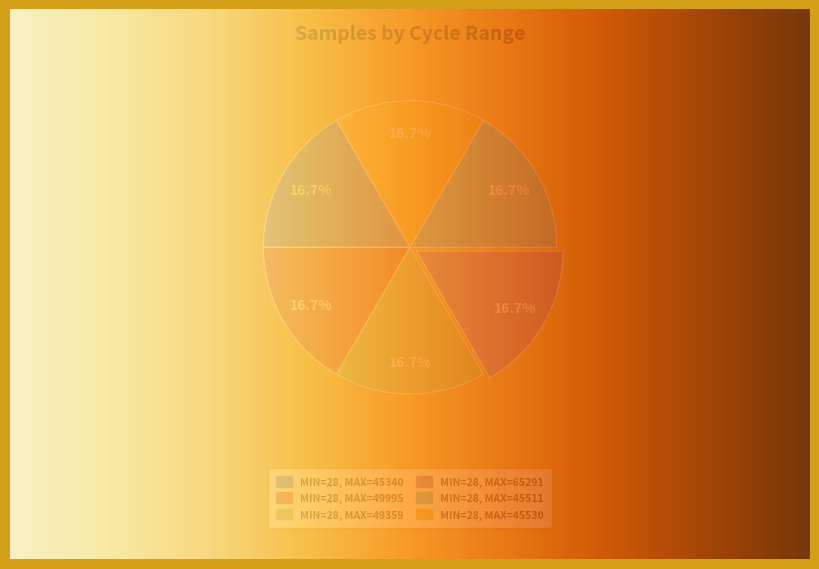

Does 28-45511 account for over 50% of the chart?

No